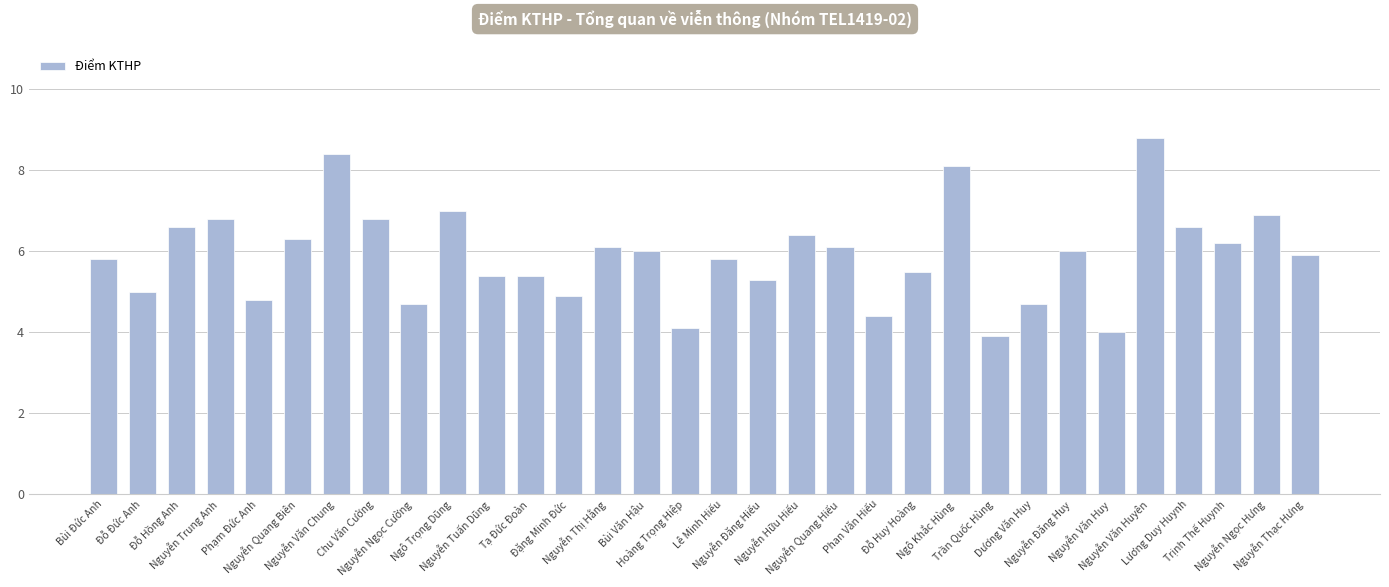

What is the value of the 29th bar from the left?

6.6